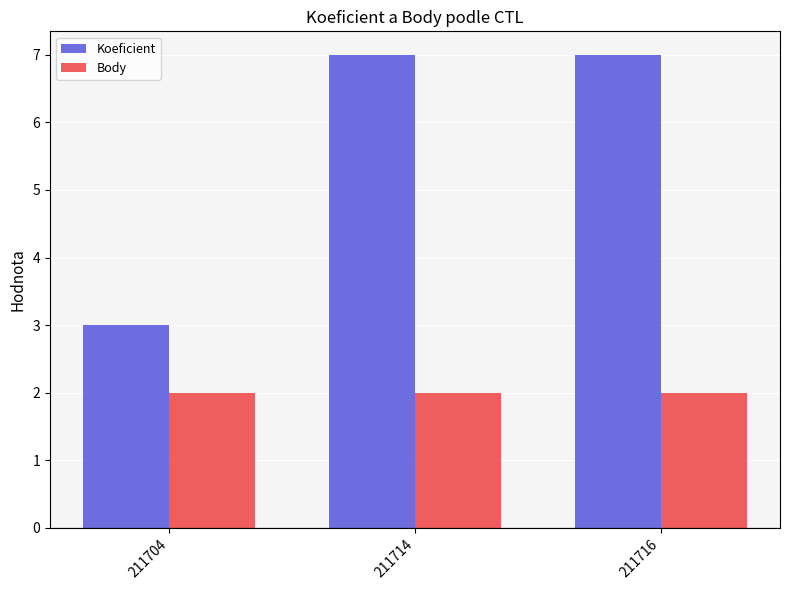

Which series has the largest total across all categories?

Koeficient